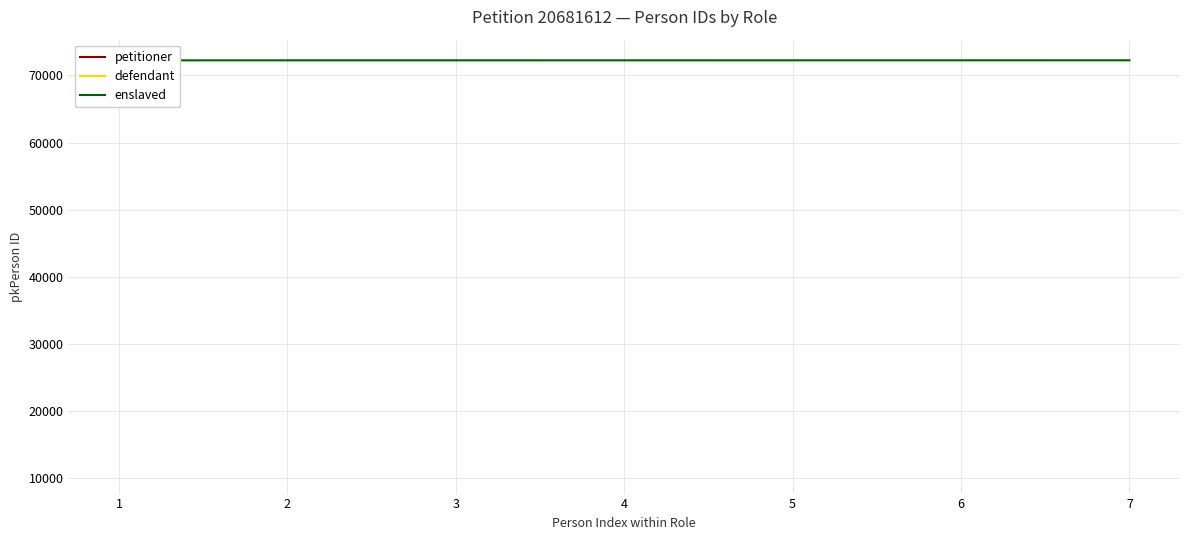

How many values exceed 72243?

3